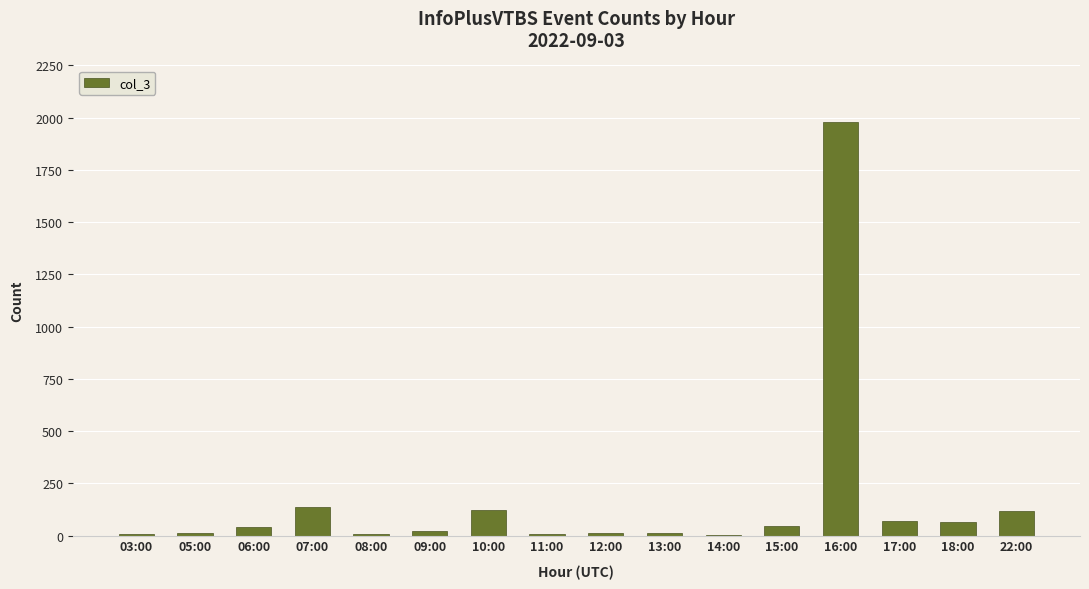

What is the change in value from 10:00 to 18:00?

-56